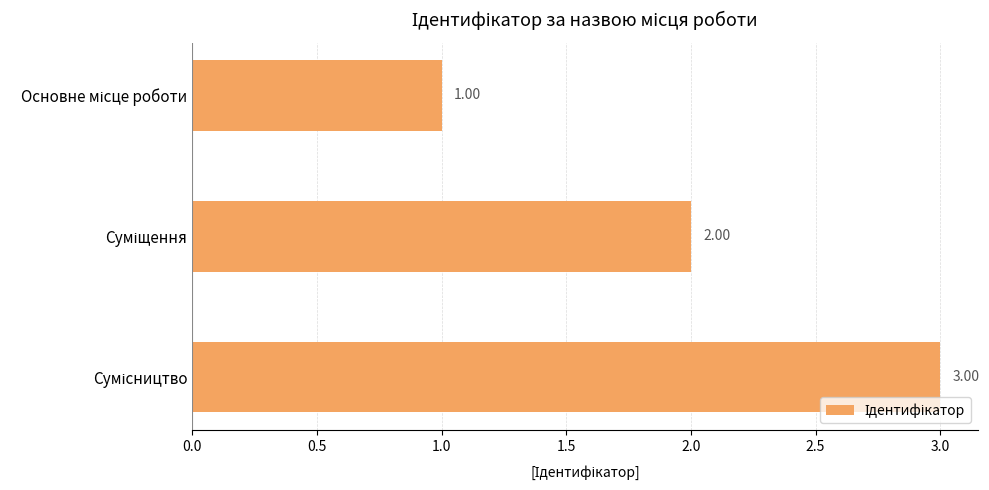

Count the number of data series in this chart.

1